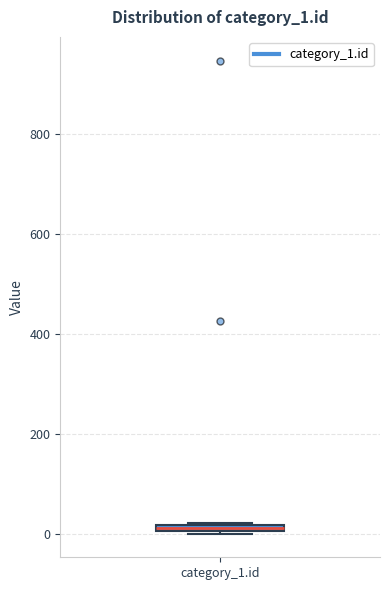

Where is the lower edge of the box for category_1.id on the y-axis? The values are not printed on the chart, so give them approximately, as read against the axis.

0